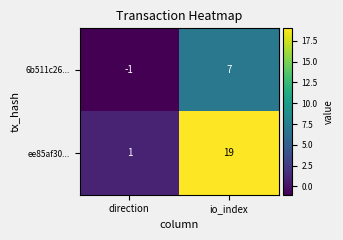

List the series in order of their overall mean, highest first.

ee85af30..., 6b511c26...